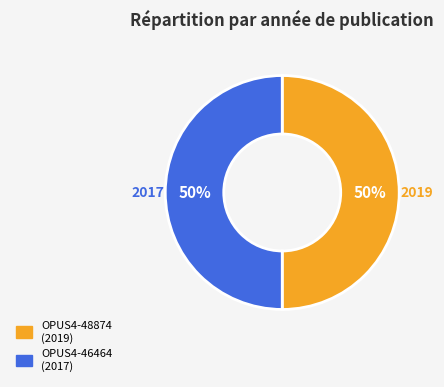

What percentage is the OPUS4-48874 slice, to the nearest percent?

50%